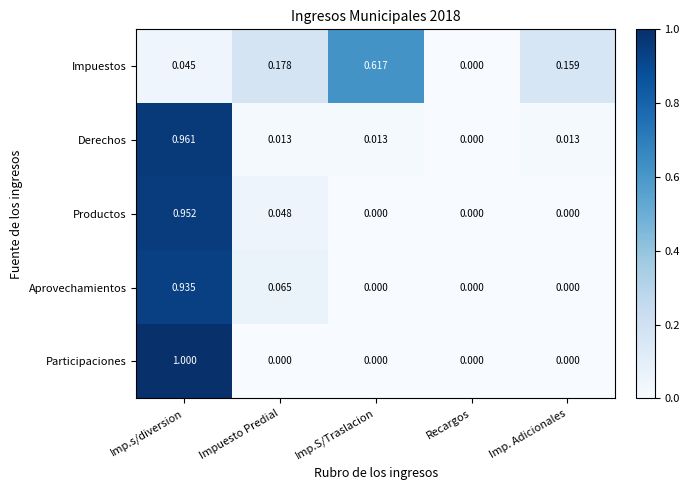

How many series are shown in this chart?

5